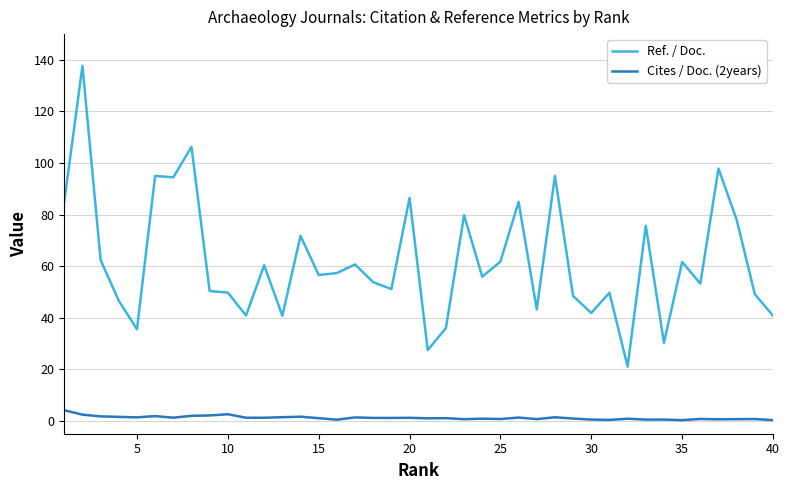

List the series in order of their overall mean, highest first.

Ref. / Doc., Cites / Doc. (2years)